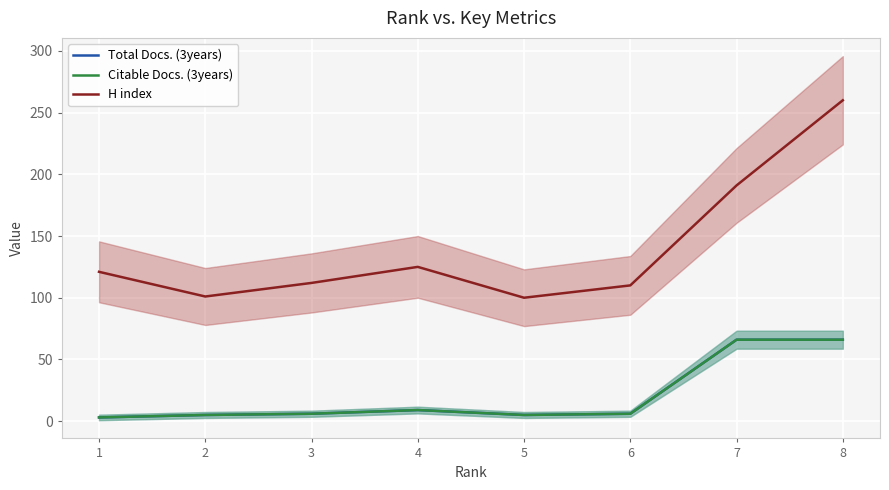

Rank the categories by Citable Docs. (3years) value from lowest to highest.

1, 2, 5, 3, 6, 4, 7, 8